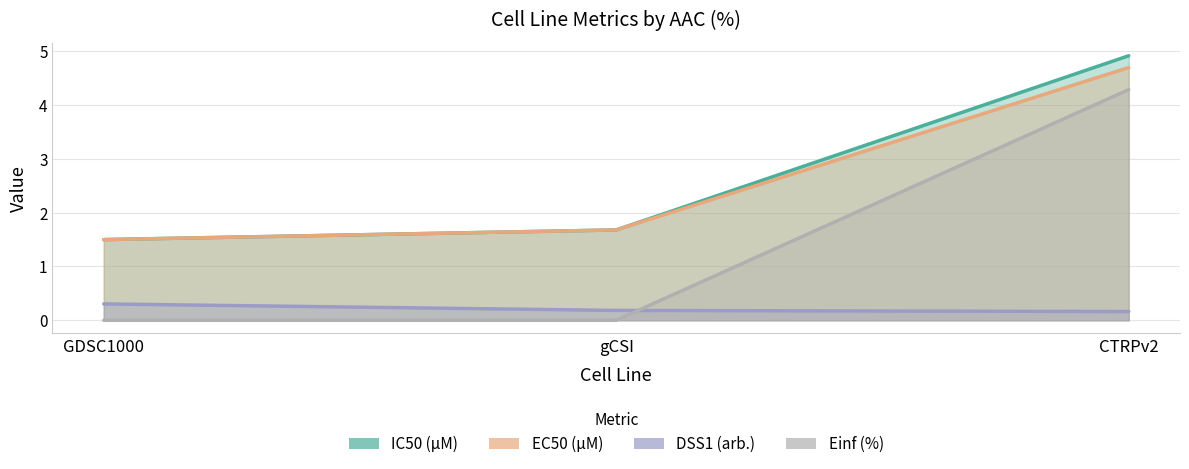

What value does the IC50 (µM) series have at gCSI?

1.7